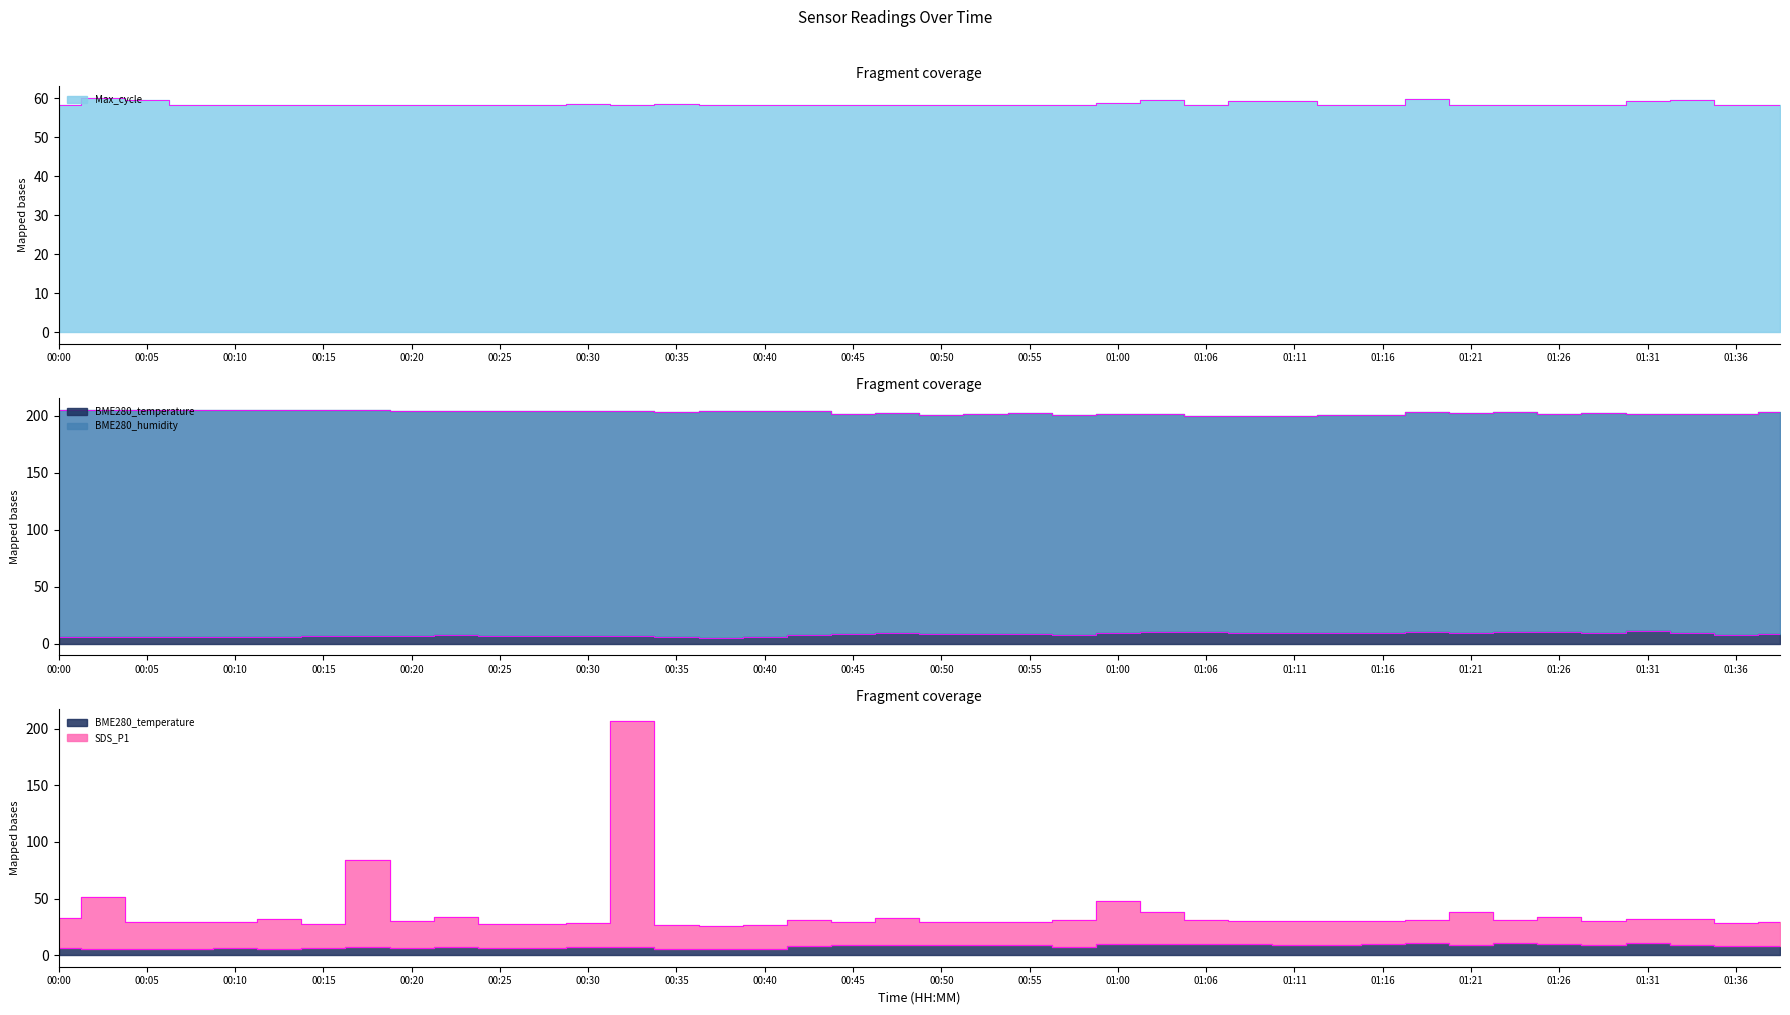

Which series has the widest spread of values?

SDS_P1